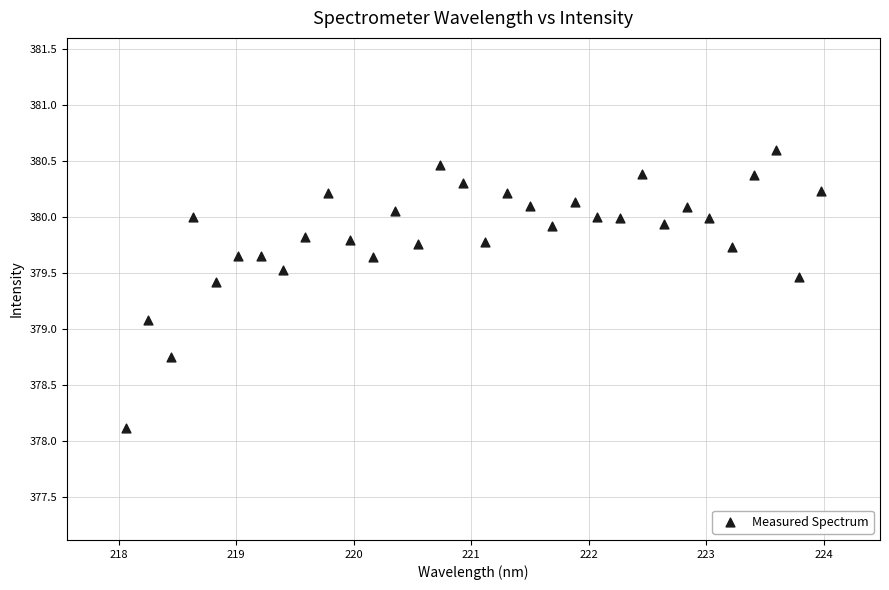

What is the range of X values (max minus min)?

5.9